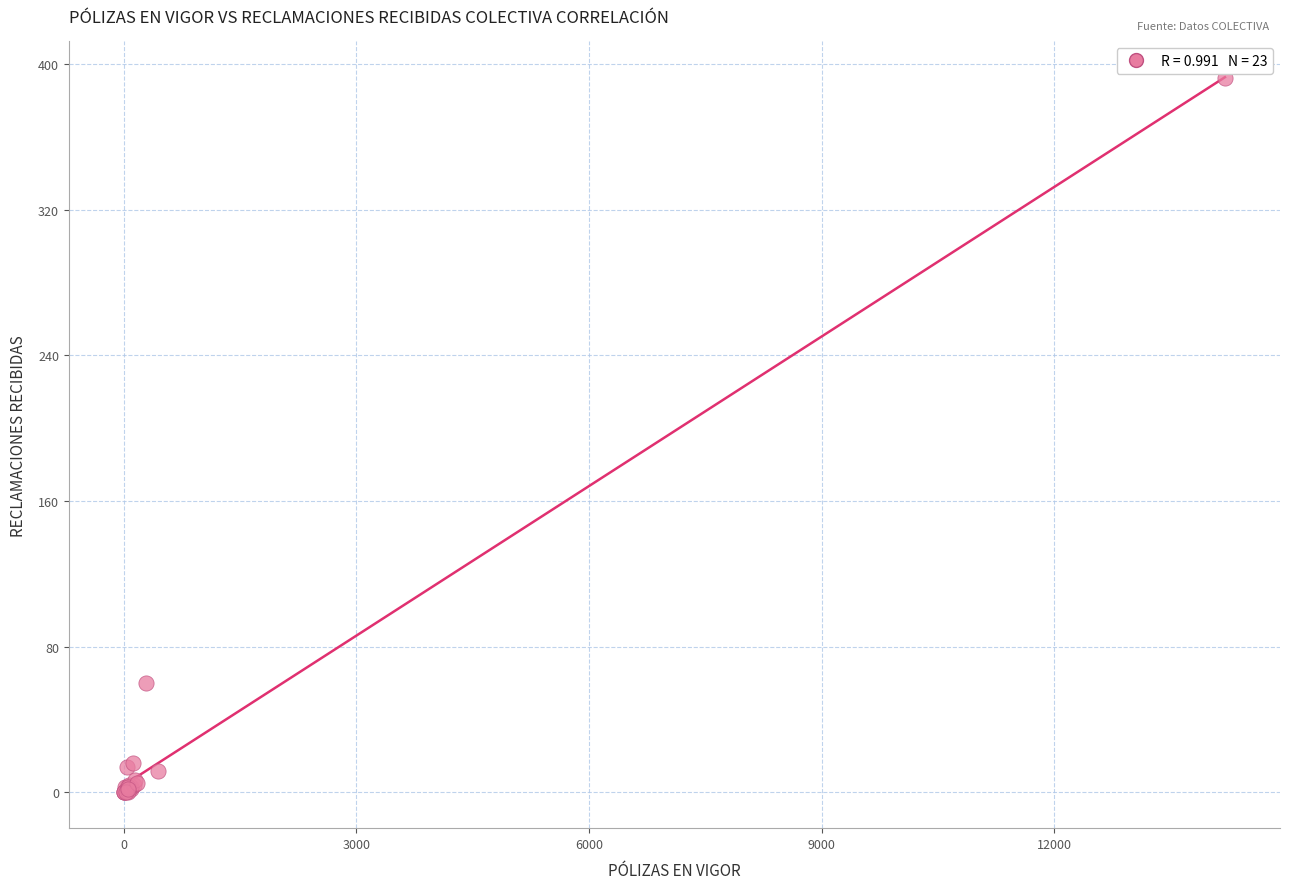

What Y value in the scatter plot is closest to 196?

60